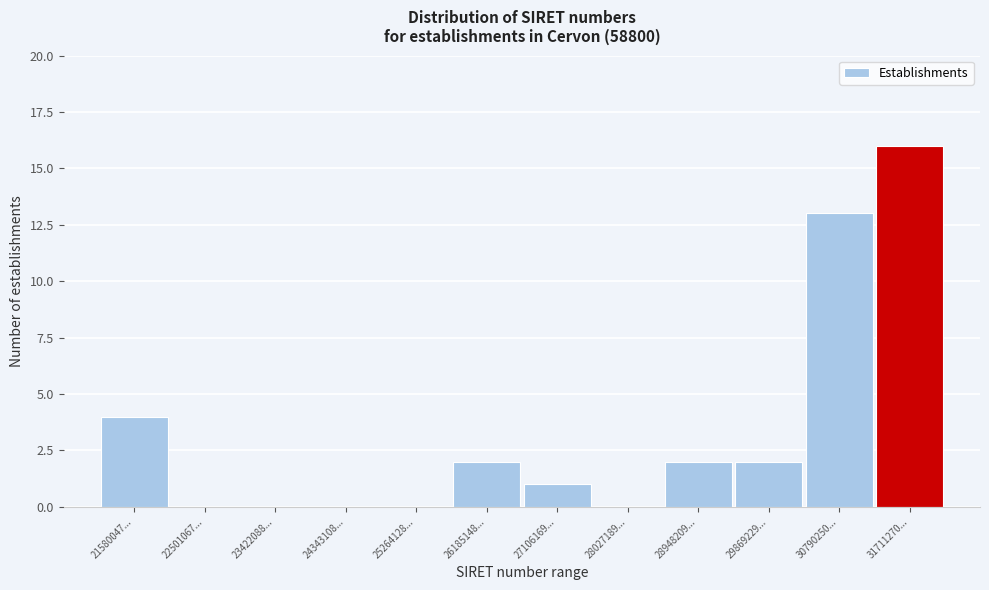

Reading right to left, list all the values displayed in this chart.

31711270...=16	30790250...=13	29869229...=2	28948209...=2	28027189...=0	27106169...=1	26185148...=2	25264128...=0	24343108...=0	23422088...=0	22501067...=0	21580047...=4